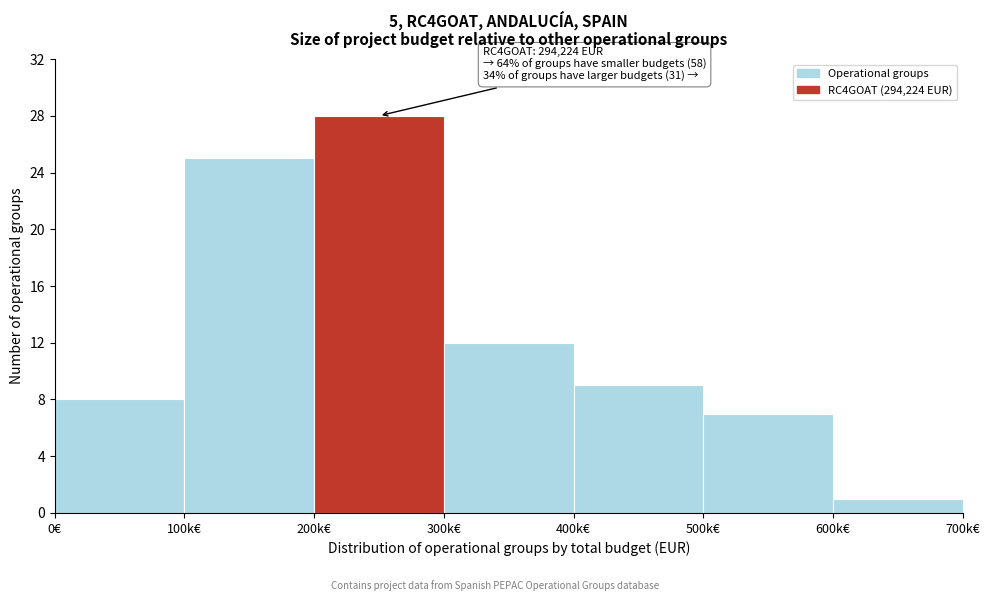

Reading left to right, what are all the values shown in this chart?

0€=8	100k€=25	200k€=28	300k€=12	400k€=9	500k€=7	600k€=1